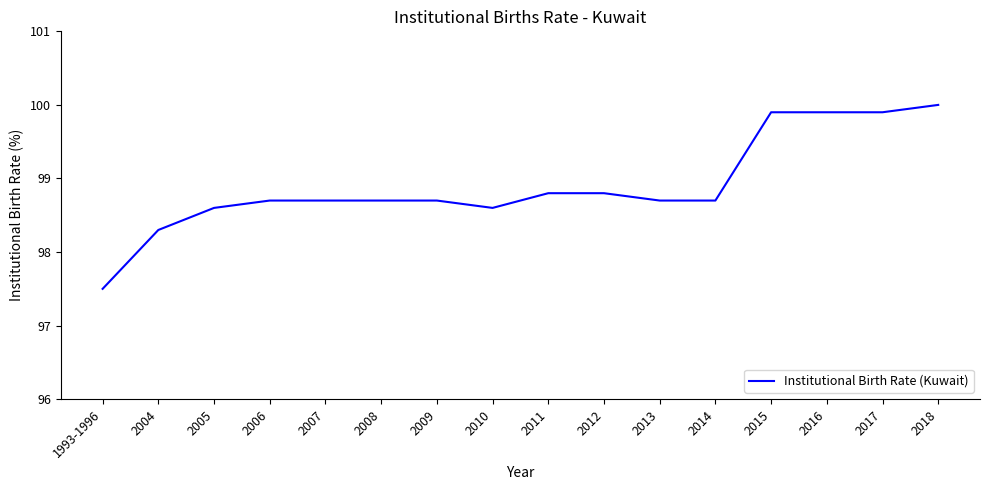

How many categories are shown in the chart?

16